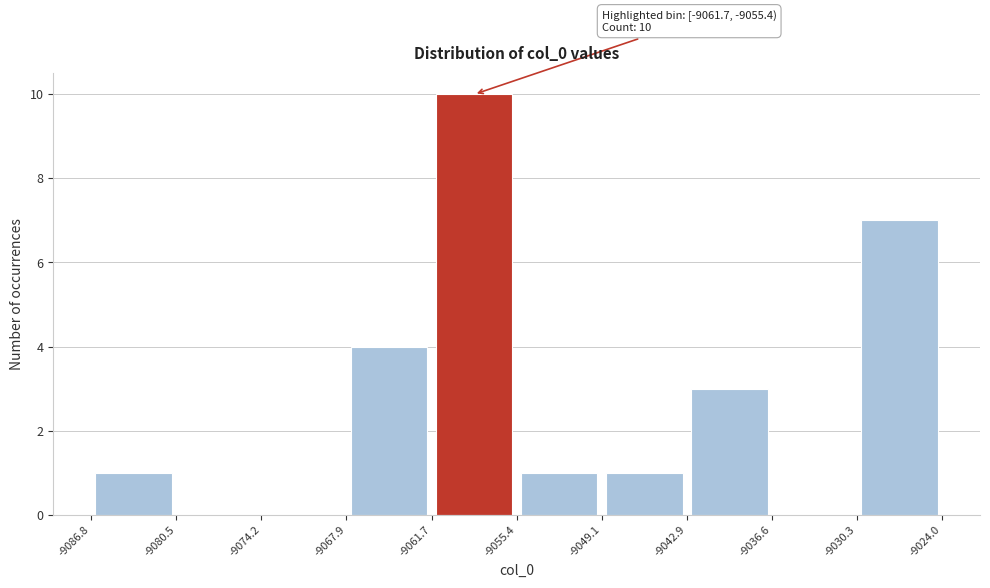

Over which range of the x-axis is the bar tallest?

-9061.7 to -9055.4